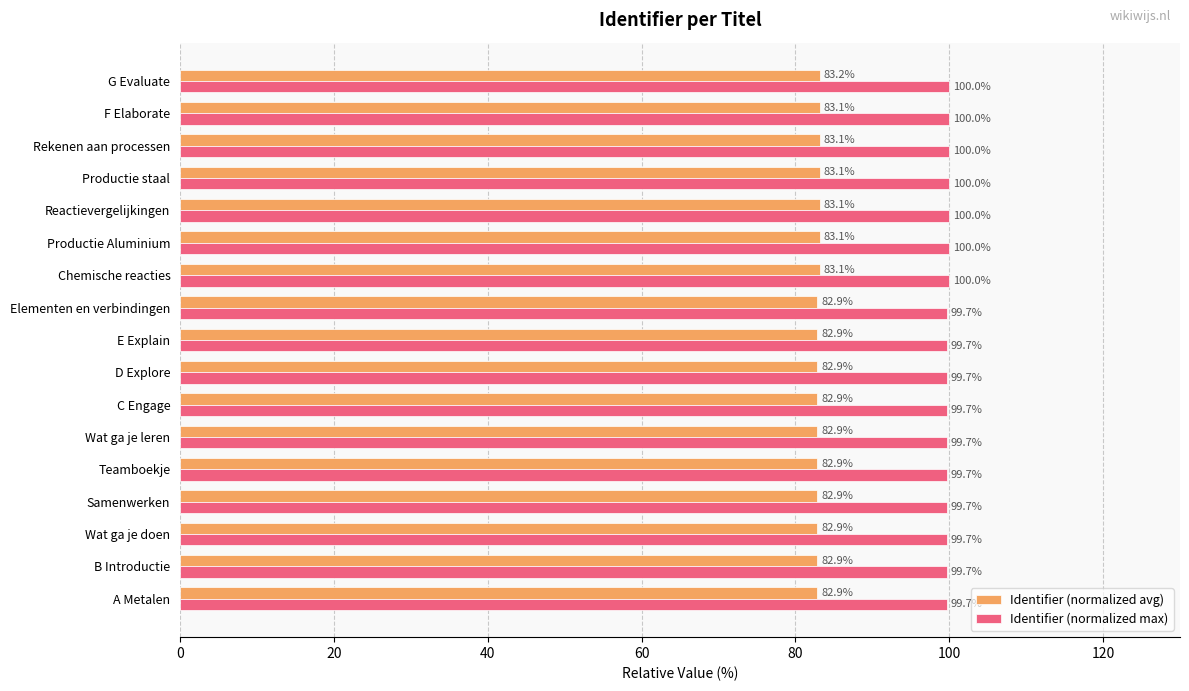

At Teamboekje, list the series in order from largest to smallest.

Identifier (normalized max), Identifier (normalized avg)